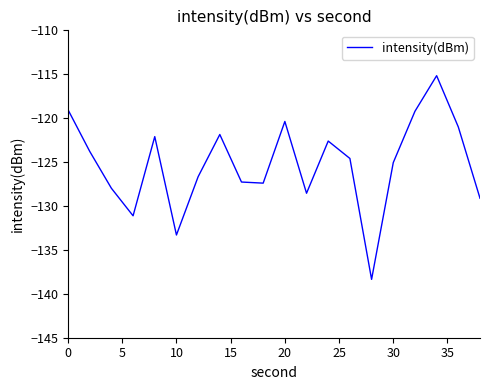

What is the minimum value shown in the chart?

-138.4